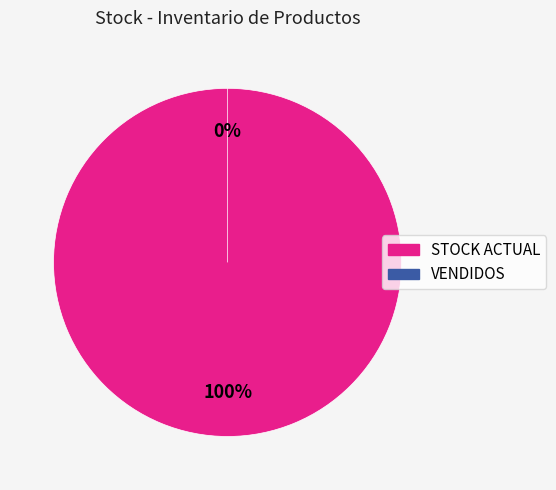

To the nearest percent, what is the difference between the largest and smallest slice percentages?

100%